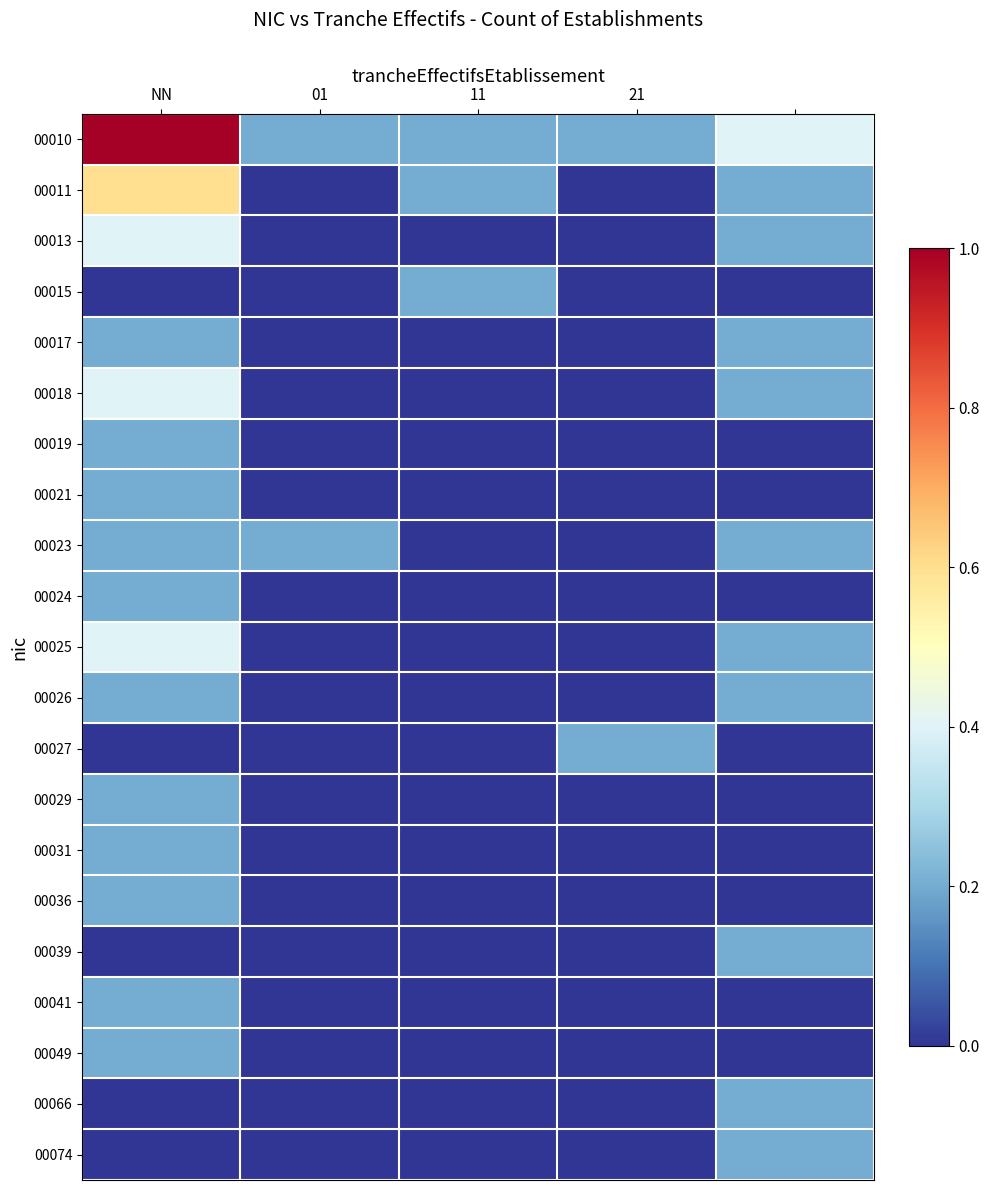

Which label corresponds to the largest value in the chart?

NN